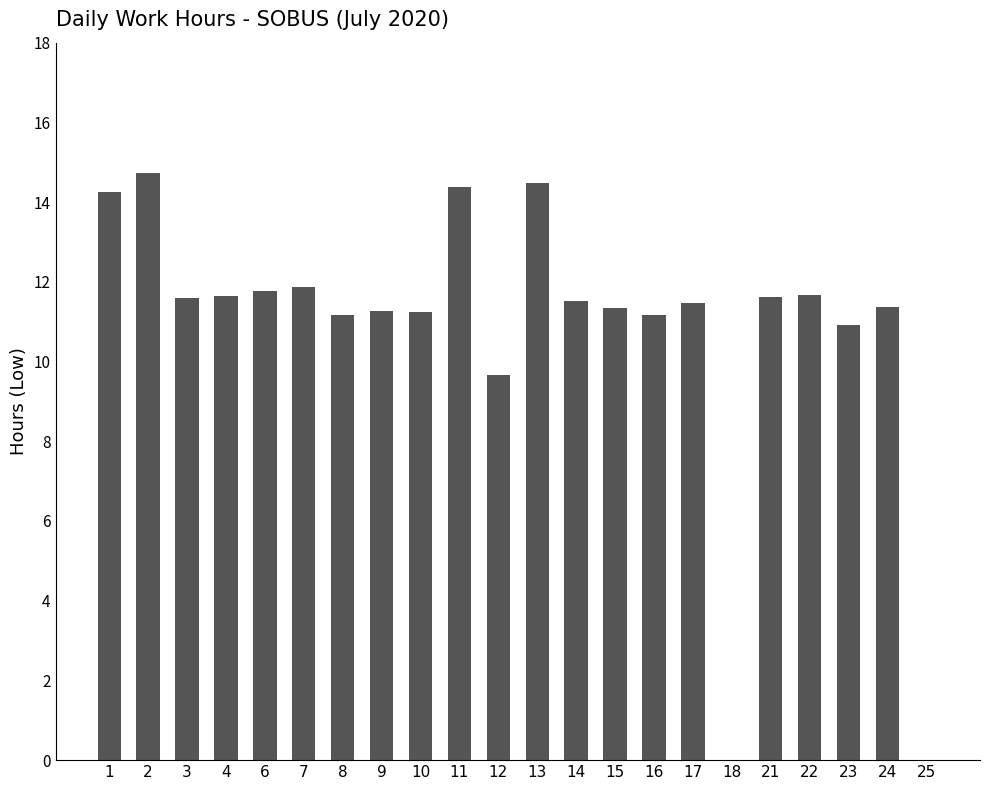

What is the ratio of the value at 7 to the value at 12?

1.2